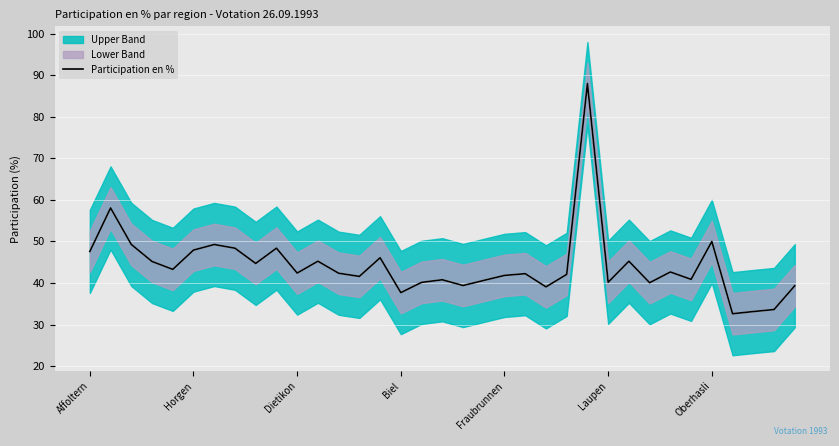

What position from the right is 9?

26